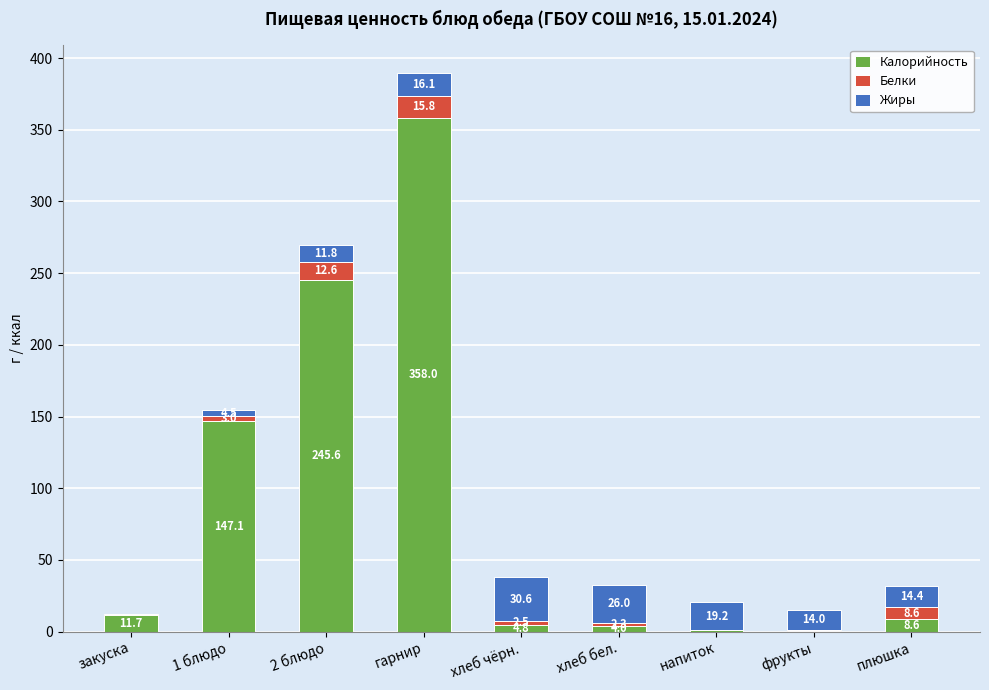

What is the highest value of the Калорийность series?

358.0